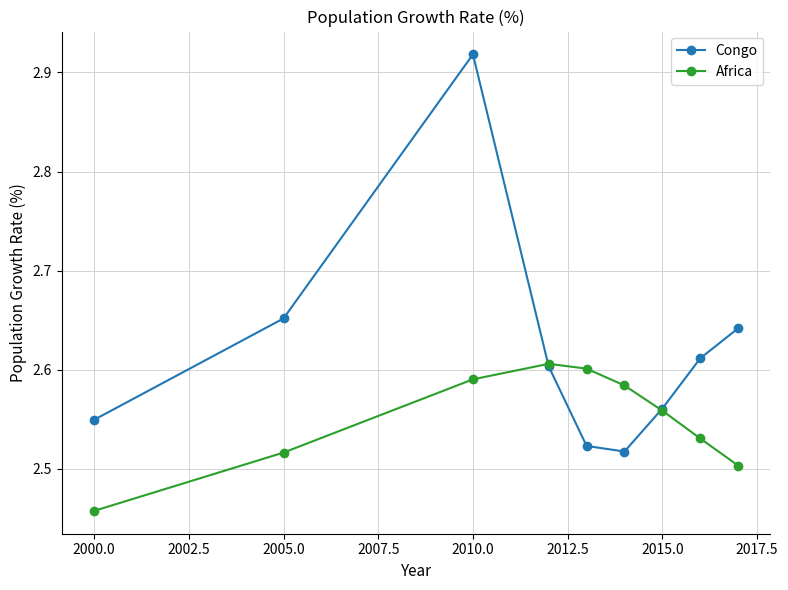

At how many categories does at least one series exceed 2?

9